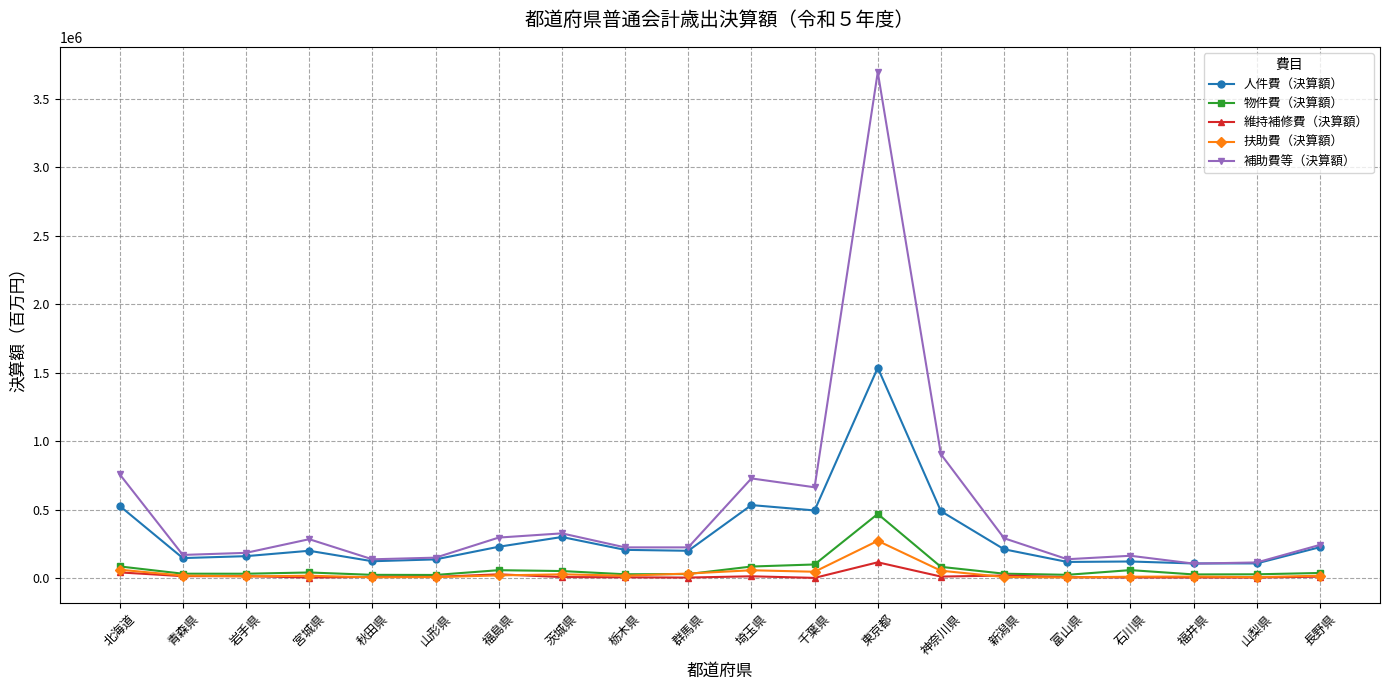

True or false: 維持補修費（決算額） has more than 2 points higher than both neighbors.

True